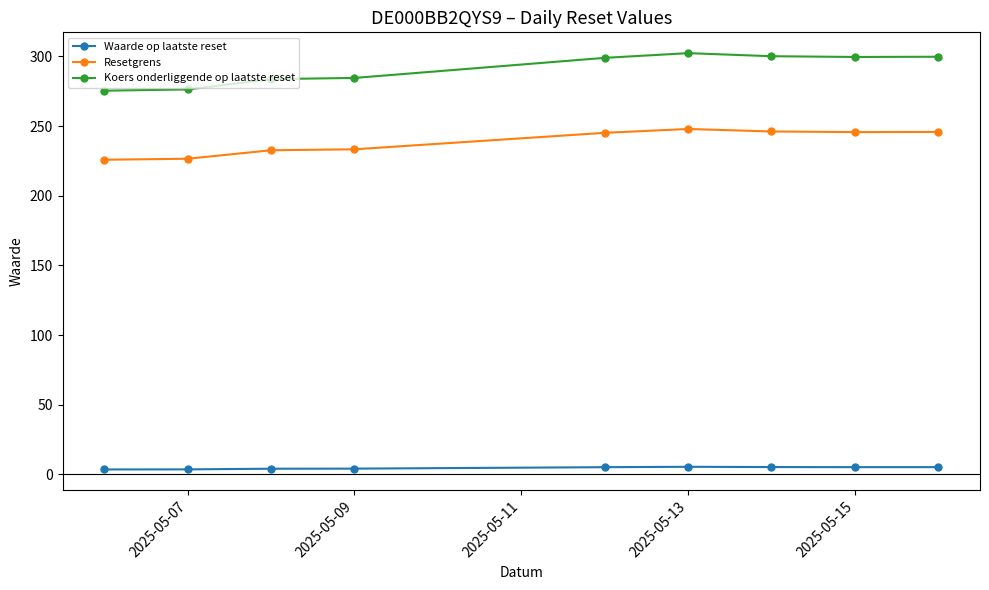

Which series has the largest total across all categories?

Koers onderliggende op laatste reset